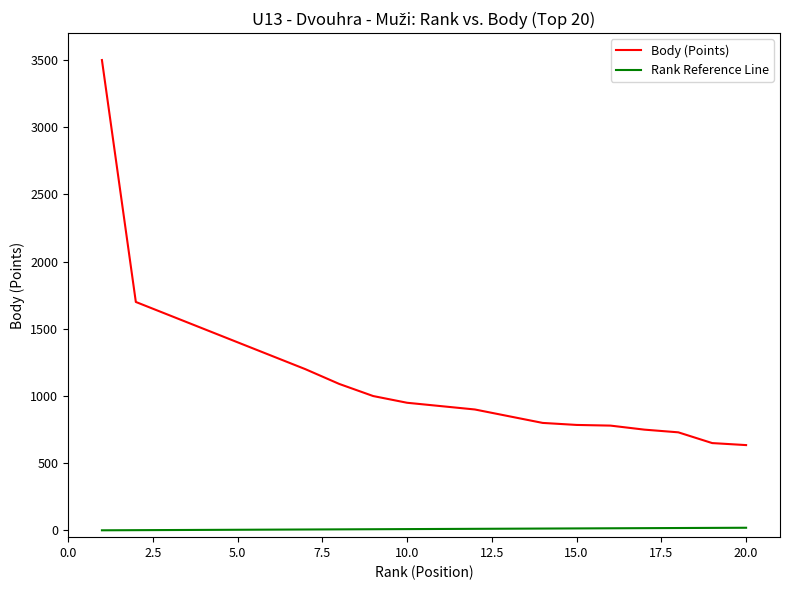

Is it true that Rank Reference Line equals 2 at 5.0?

False